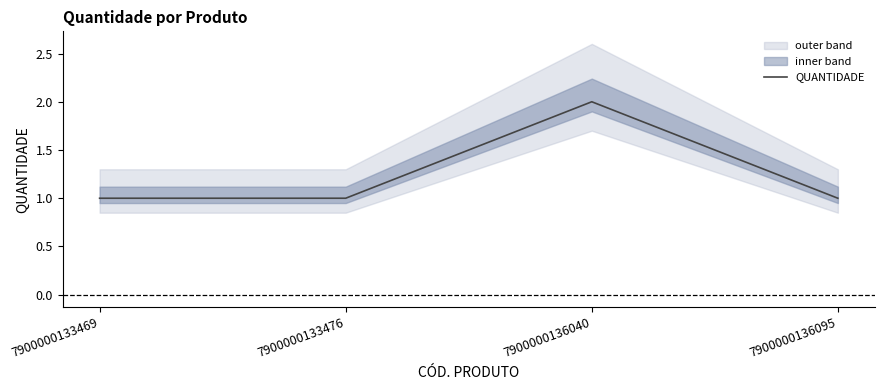

Does the chart display data point markers on the line(s)?

No